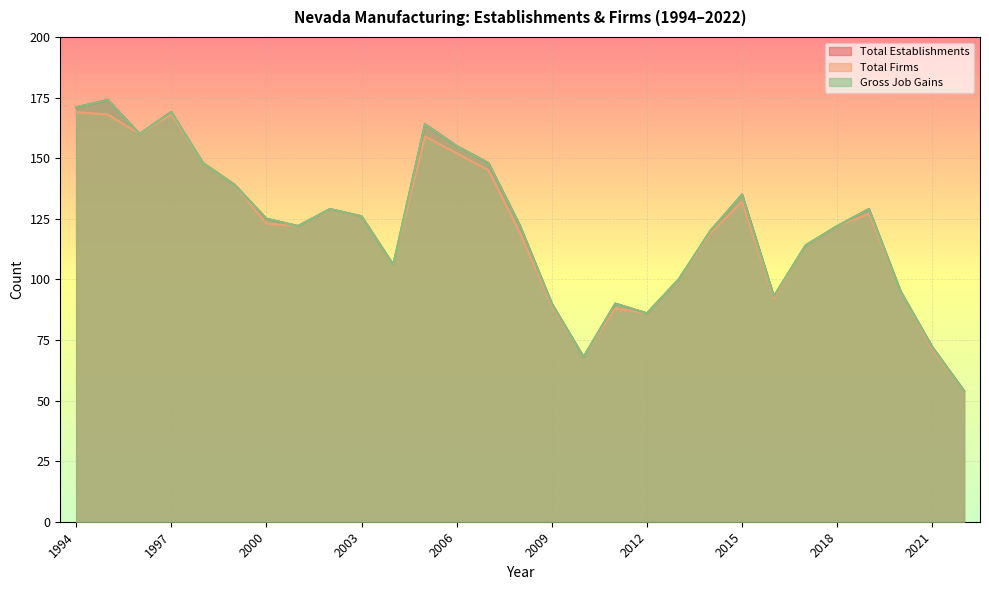

The Total Establishments series shows 126 at 2003. True or false?

True